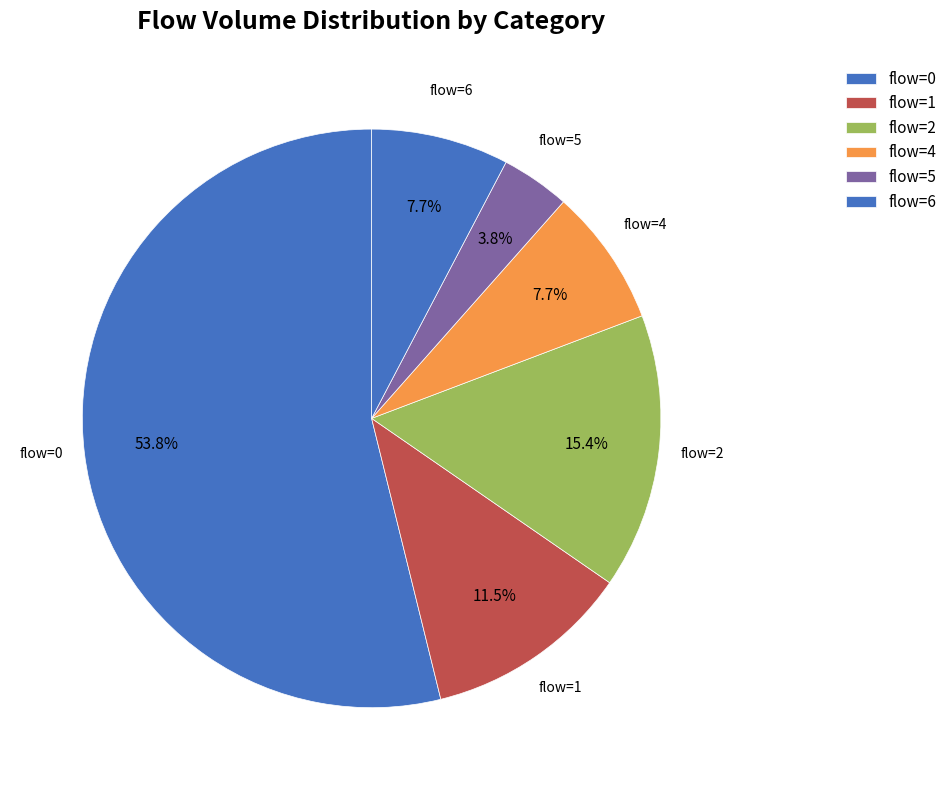

How many slices are in this pie chart?

6